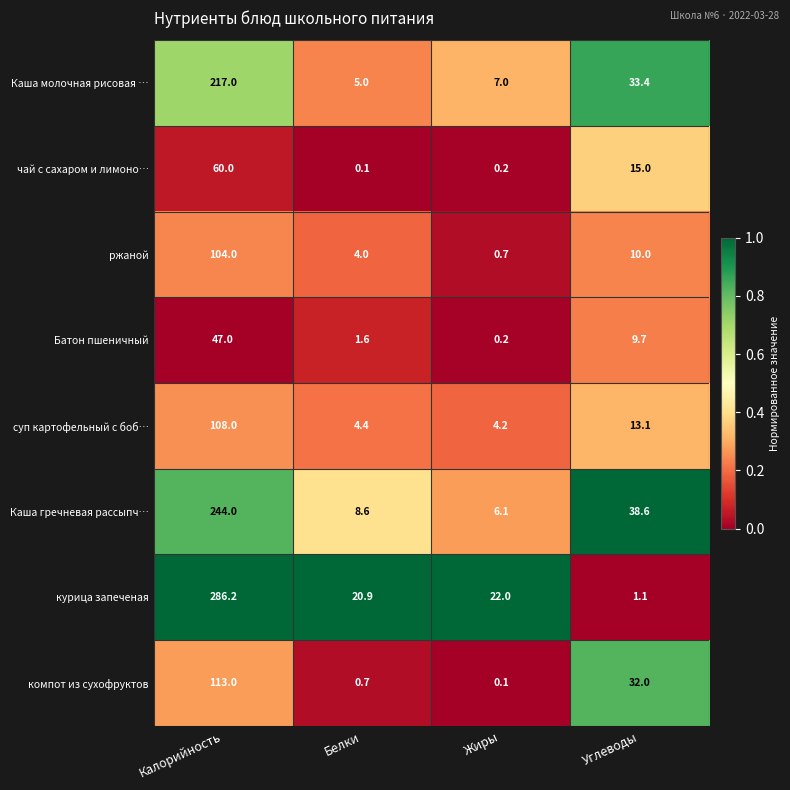

The суп картофельный с боб… series shows 7.5 at Жиры. True or false?

False